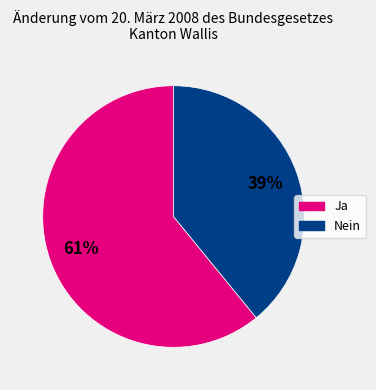

To the nearest percent, what is the average slice percentage?

50%